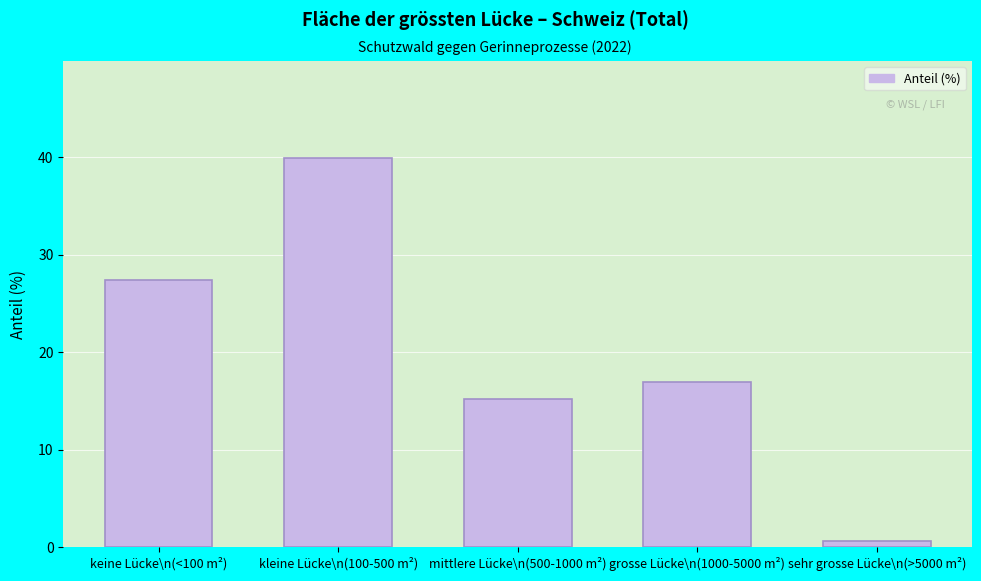

Reading left to right, extract all data points from this chart.

keine Lücke\n(<100 m²)=27.4	kleine Lücke\n(100-500 m²)=39.9	mittlere Lücke\n(500-1000 m²)=15.2	grosse Lücke\n(1000-5000 m²)=17.0	sehr grosse Lücke\n(>5000 m²)=0.6